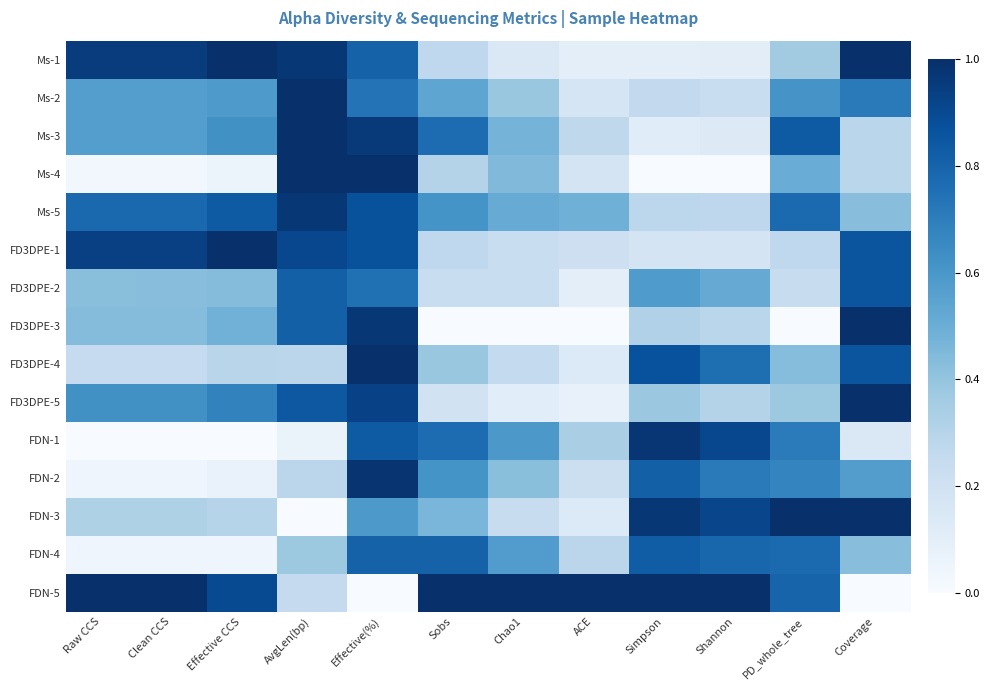

At how many categories does at least one series exceed 0?

12